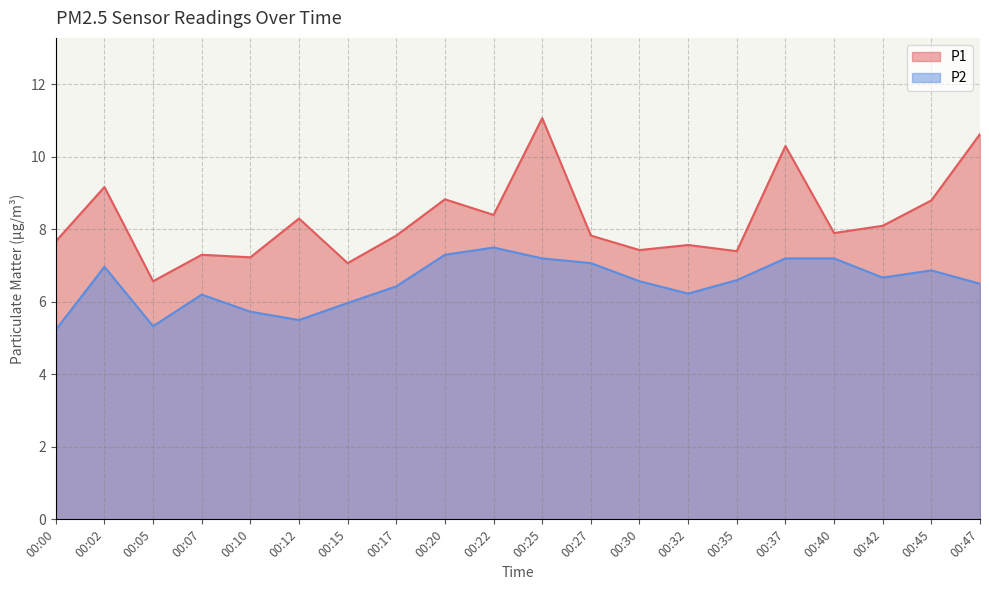

What is the value of the P1 point at the 8th from the left?

7.8